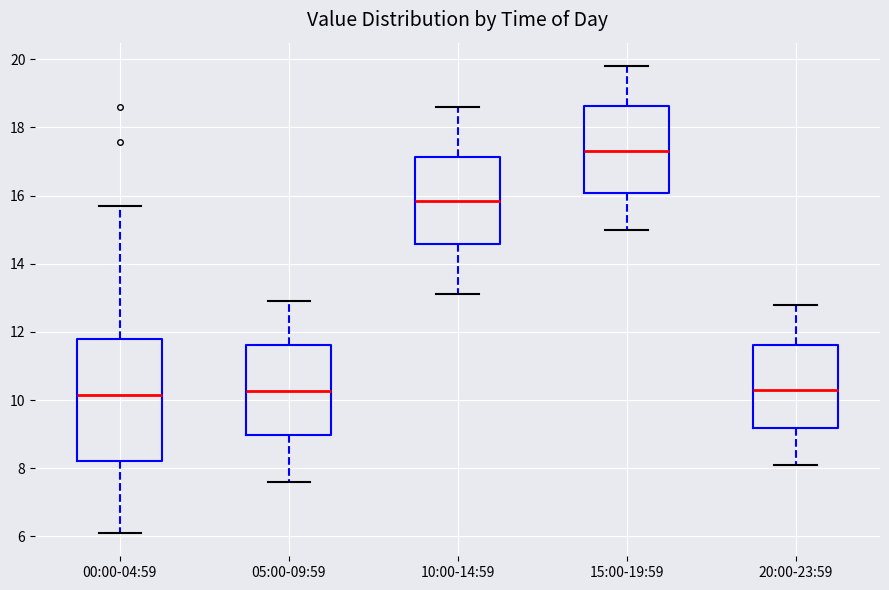

Which box's median line is the highest?

15:00-19:59